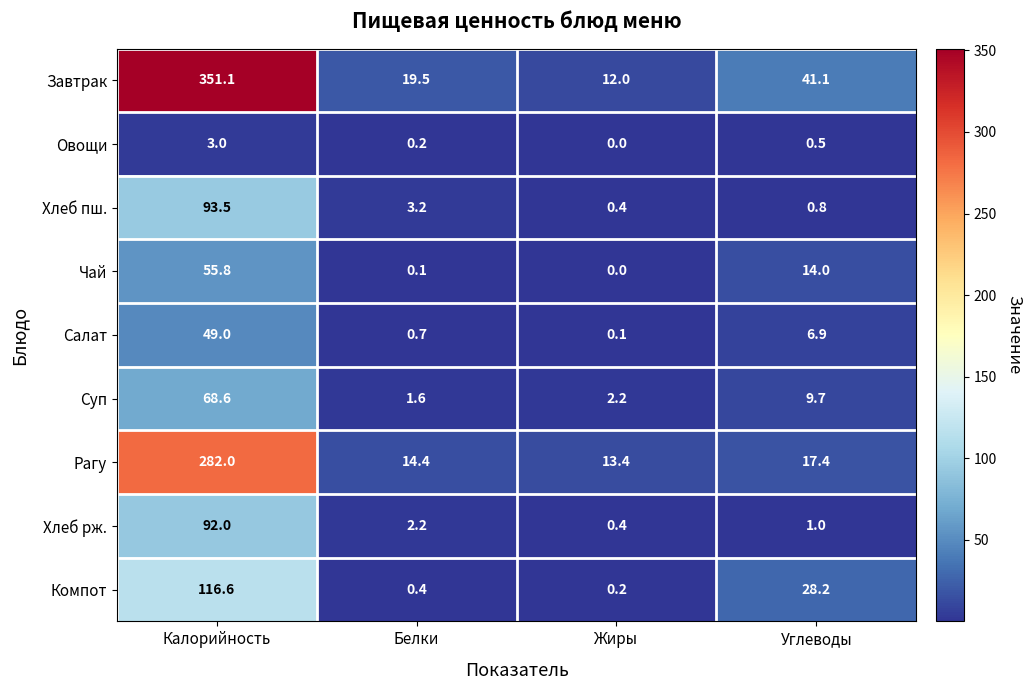

What is the total value across all series at Жиры?

28.7